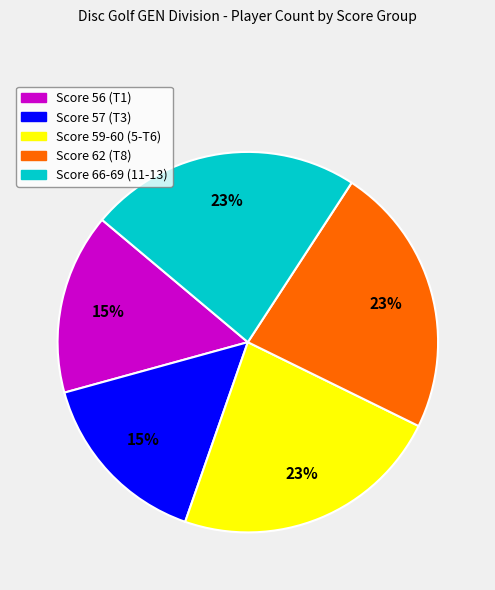

To the nearest percent, what percentage of the pie is Score 57 (T3)?

15%